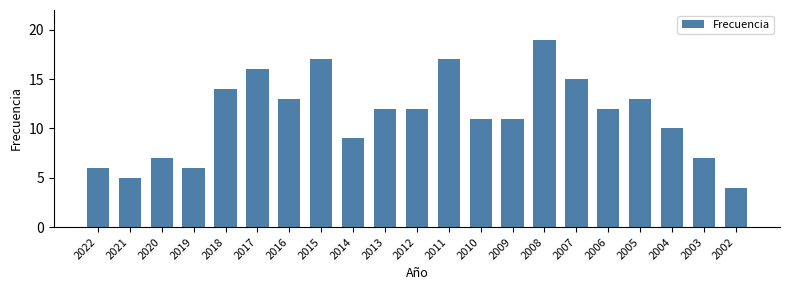

Reading left to right, transcribe all the data shown in this chart.

6	5	7	6	14	16	13	17	9	12	12	17	11	11	19	15	12	13	10	7	4